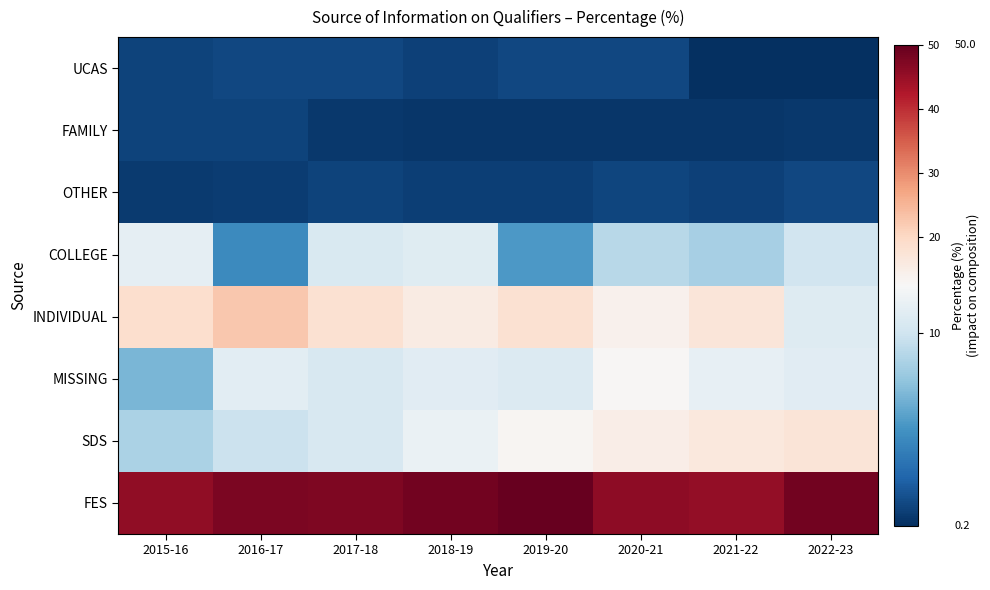

Where does the data first go above 1?

2015-16